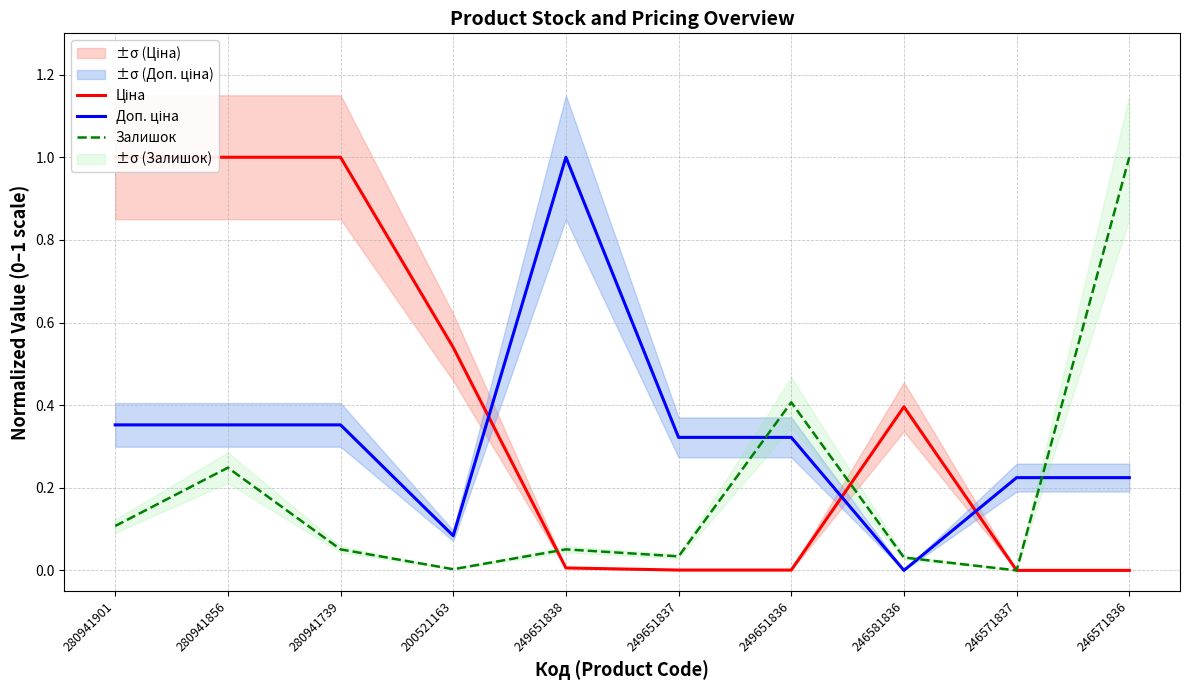

Reading left to right, extract all data points from this chart.

Ціна: 1.0	1.0	1.0	0.5	0.0	0.0	0.0	0.4	0.0	0.0
Доп. ціна: 0.4	0.4	0.4	0.1	1.0	0.3	0.3	0.0	0.2	0.2
Залишок: 0.1	0.2	0.1	0.0	0.1	0.0	0.4	0.0	0.0	1.0